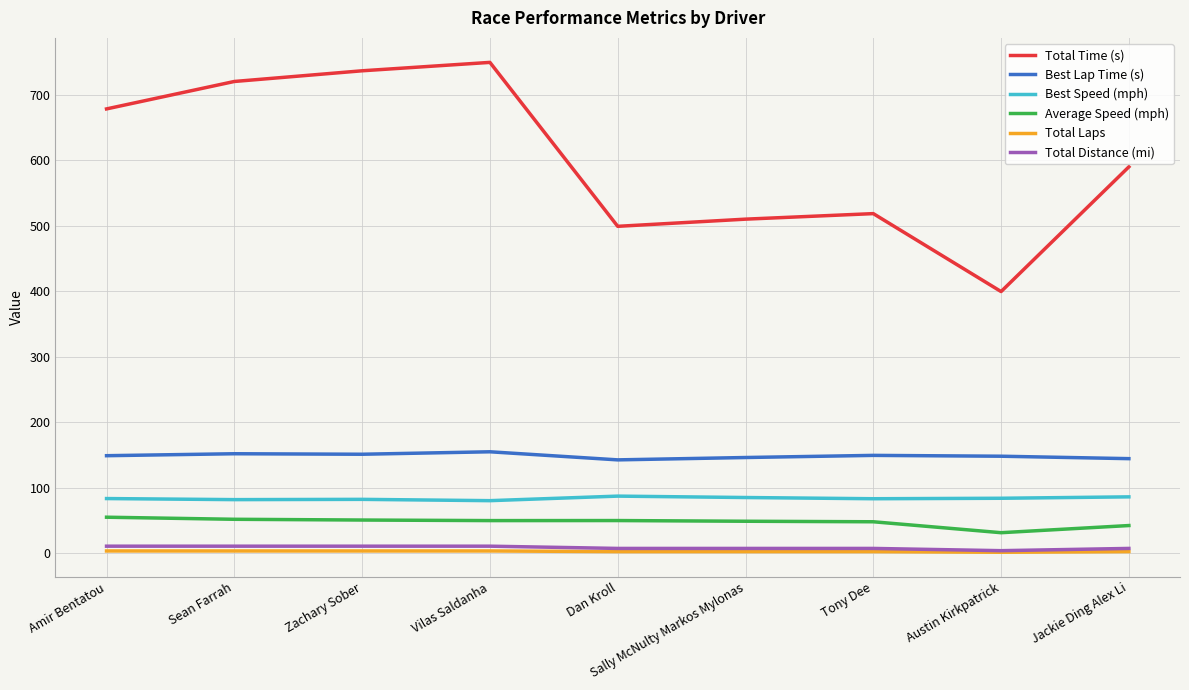

What position from the right is Zachary Sober?

7